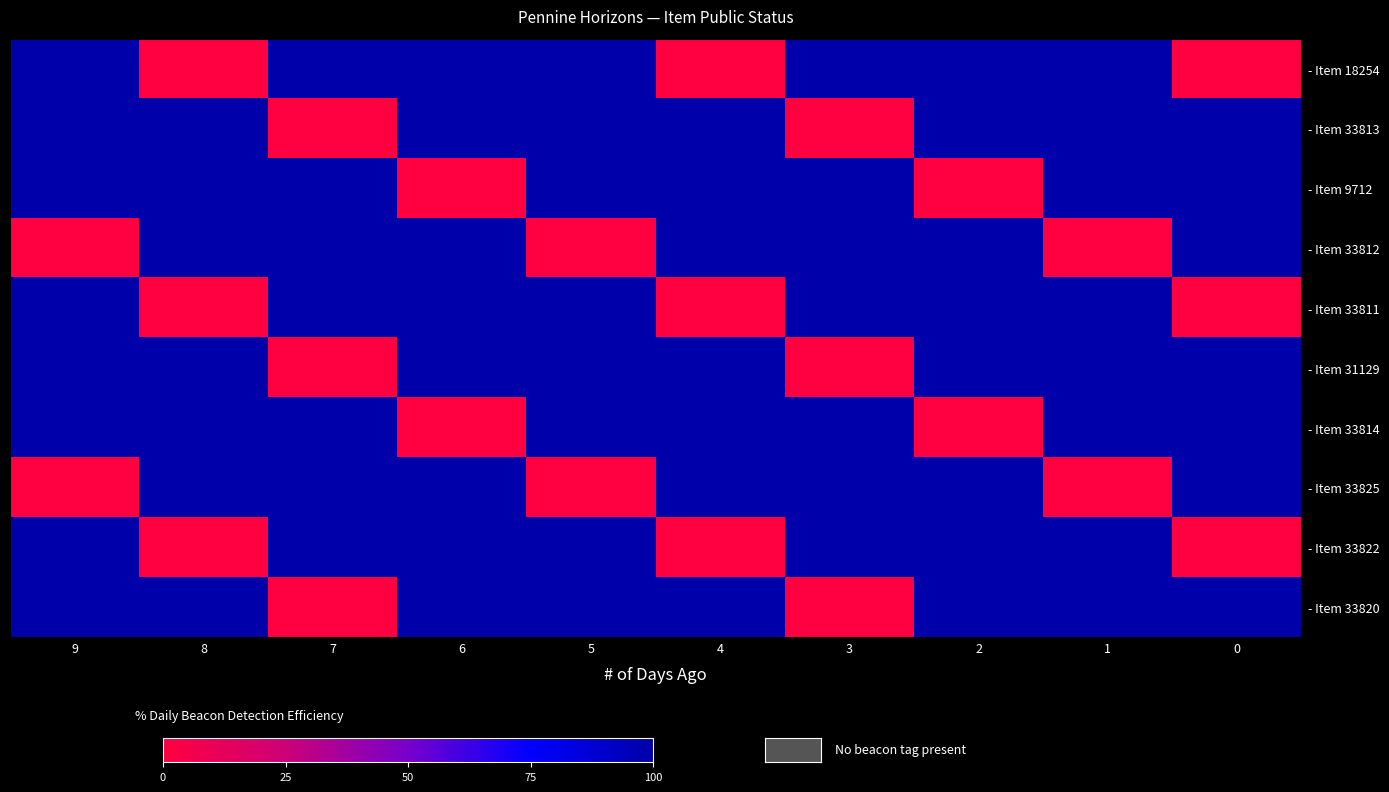

Reading left to right, what are all the values shown in this chart?

- Item 18254: 9=100	8=0	7=100	6=100	5=100	4=0	3=100	2=100	1=100	0=0
- Item 33813: 9=100	8=100	7=0	6=100	5=100	4=100	3=0	2=100	1=100	0=100
- Item 9712: 9=100	8=100	7=100	6=0	5=100	4=100	3=100	2=0	1=100	0=100
- Item 33812: 9=0	8=100	7=100	6=100	5=0	4=100	3=100	2=100	1=0	0=100
- Item 33811: 9=100	8=0	7=100	6=100	5=100	4=0	3=100	2=100	1=100	0=0
- Item 31129: 9=100	8=100	7=0	6=100	5=100	4=100	3=0	2=100	1=100	0=100
- Item 33814: 9=100	8=100	7=100	6=0	5=100	4=100	3=100	2=0	1=100	0=100
- Item 33825: 9=0	8=100	7=100	6=100	5=0	4=100	3=100	2=100	1=0	0=100
- Item 33822: 9=100	8=0	7=100	6=100	5=100	4=0	3=100	2=100	1=100	0=0
- Item 33820: 9=100	8=100	7=0	6=100	5=100	4=100	3=0	2=100	1=100	0=100